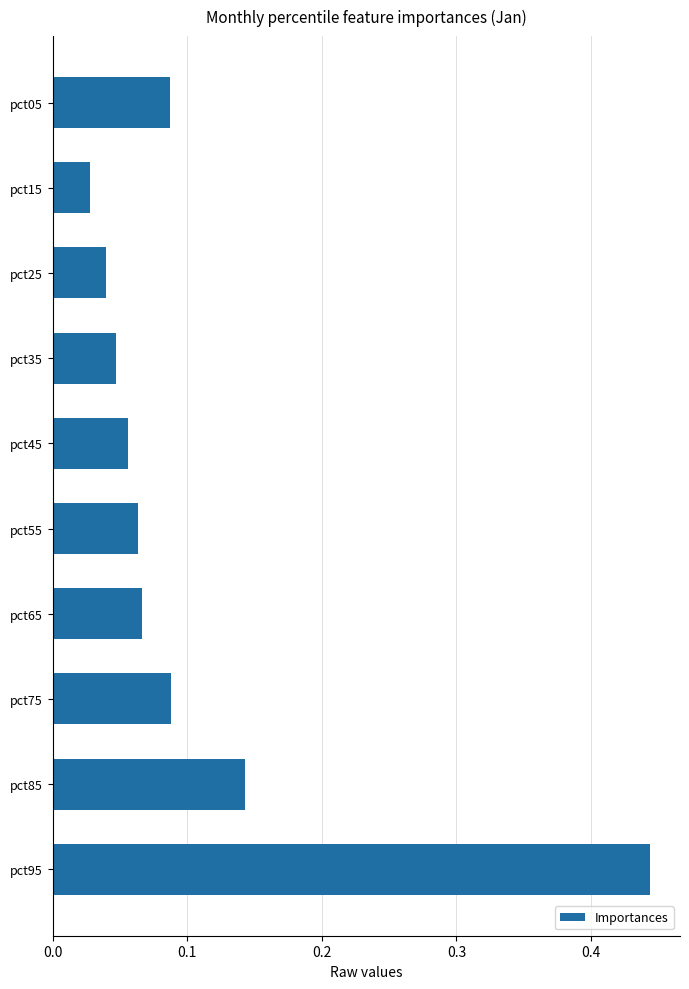

What is the change in value from pct45 to pct85?

+0.1